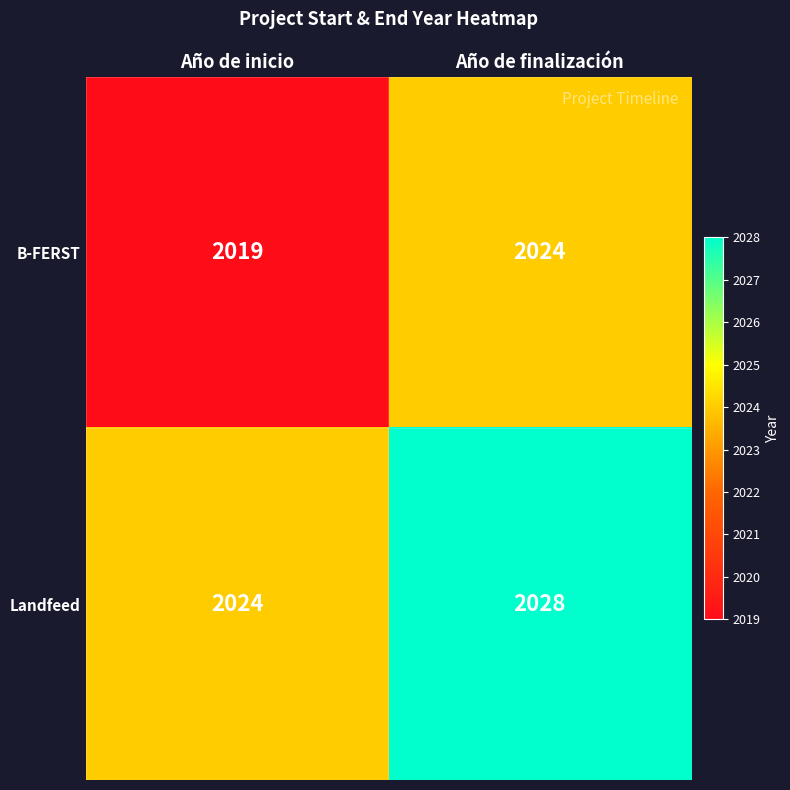

Rank the series at Año de inicio from lowest to highest value.

B-FERST, Landfeed